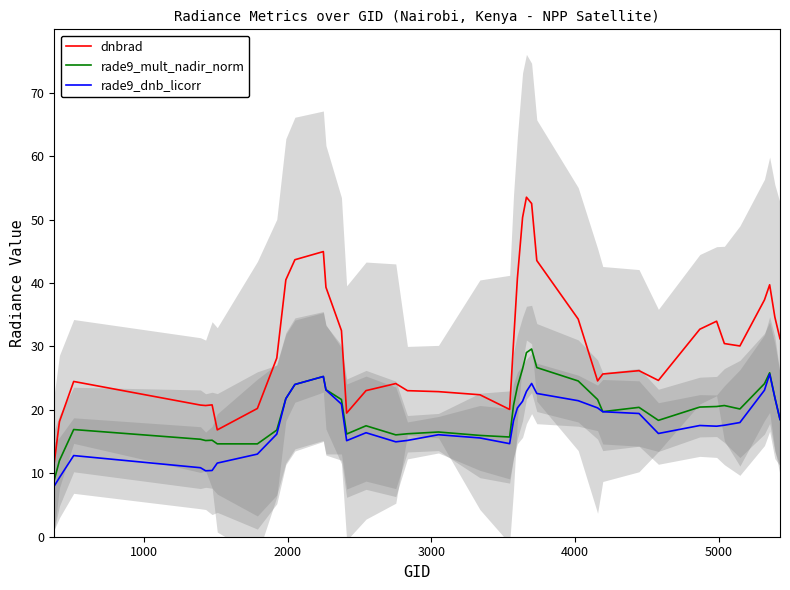

At how many categories does at least one series exceed 39?

10